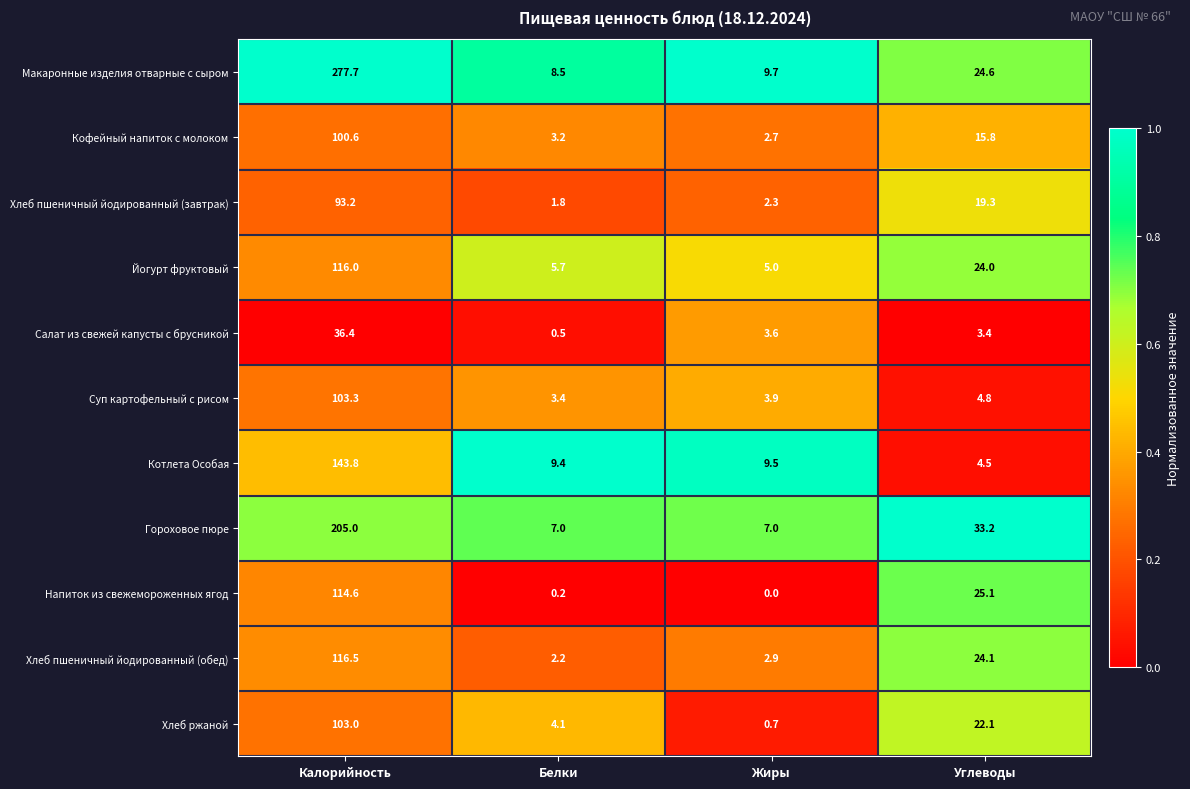

Which series has the widest spread of values?

Макаронные изделия отварные с сыром